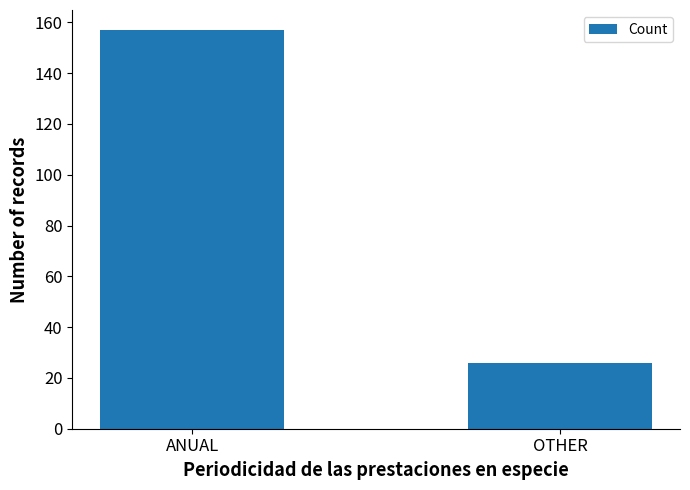

What is the label of the 2nd bar from the left?

OTHER